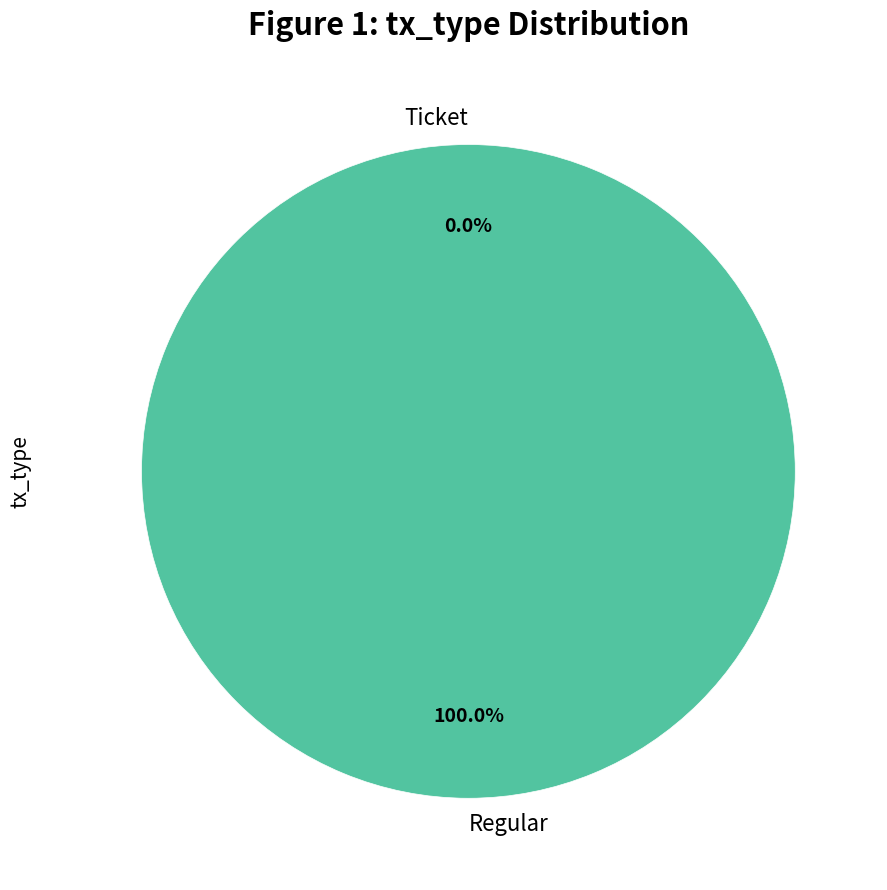

To the nearest percent, what percentage of the pie is Regular?

100%